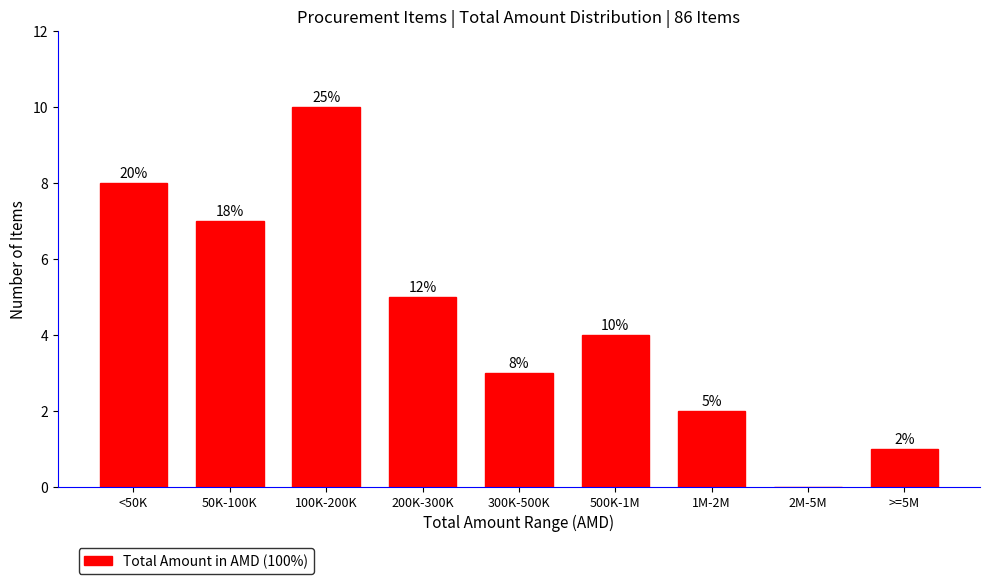

Reading right to left, extract all data points from this chart.

>=5M=1	2M-5M=0	1M-2M=2	500K-1M=4	300K-500K=3	200K-300K=5	100K-200K=10	50K-100K=7	<50K=8